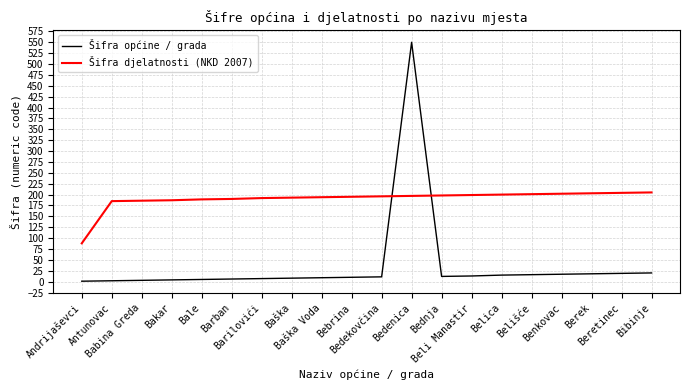

Is it true that Šifra djelatnosti (NKD 2007) equals 190 at Barban?

True